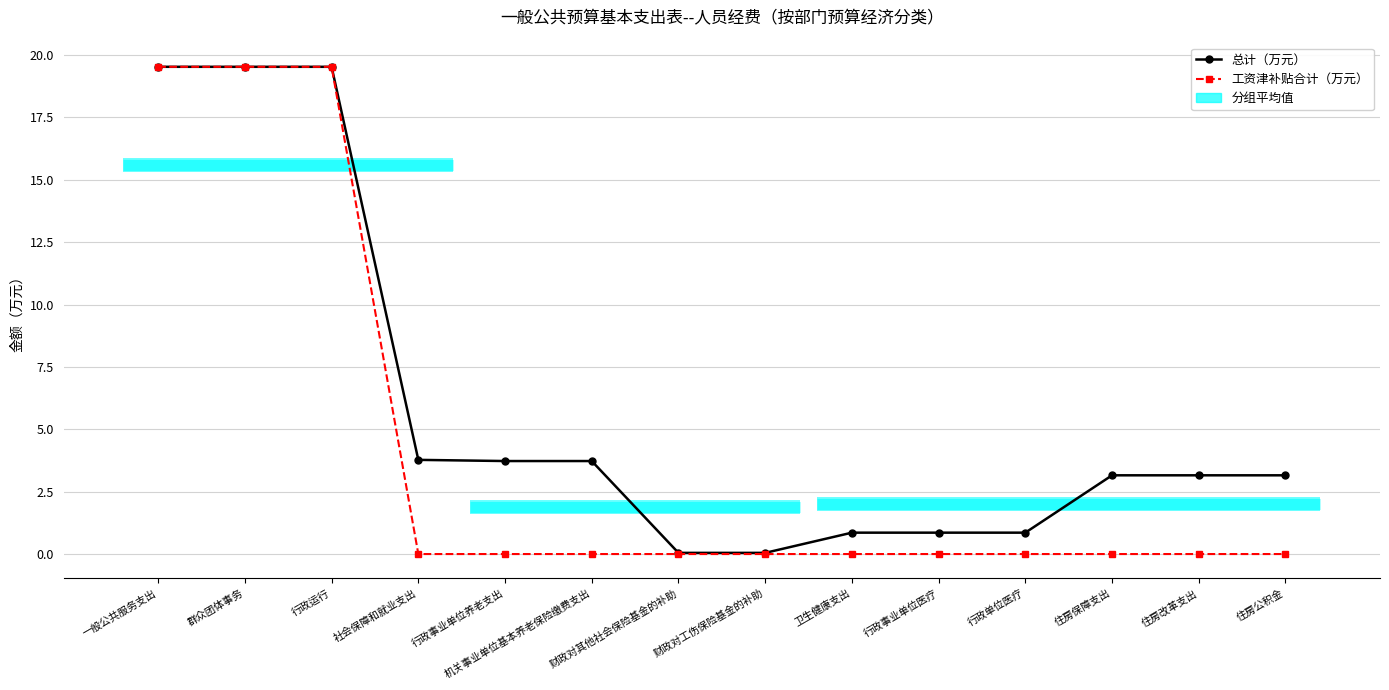

Reading right to left, transcribe all the data shown in this chart.

总计（万元）: 住房公积金=3.2	住房改革支出=3.2	住房保障支出=3.2	行政单位医疗=0.9	行政事业单位医疗=0.9	卫生健康支出=0.9	财政对工伤保险基金的补助=0.0	财政对其他社会保险基金的补助=0.0	机关事业单位基本养老保险缴费支出=3.7	行政事业单位养老支出=3.7	社会保障和就业支出=3.8	行政运行=19.5	群众团体事务=19.5	一般公共服务支出=19.5
工资津补贴合计（万元）: 住房公积金=0.0	住房改革支出=0.0	住房保障支出=0.0	行政单位医疗=0.0	行政事业单位医疗=0.0	卫生健康支出=0.0	财政对工伤保险基金的补助=0.0	财政对其他社会保险基金的补助=0.0	机关事业单位基本养老保险缴费支出=0.0	行政事业单位养老支出=0.0	社会保障和就业支出=0.0	行政运行=19.5	群众团体事务=19.5	一般公共服务支出=19.5